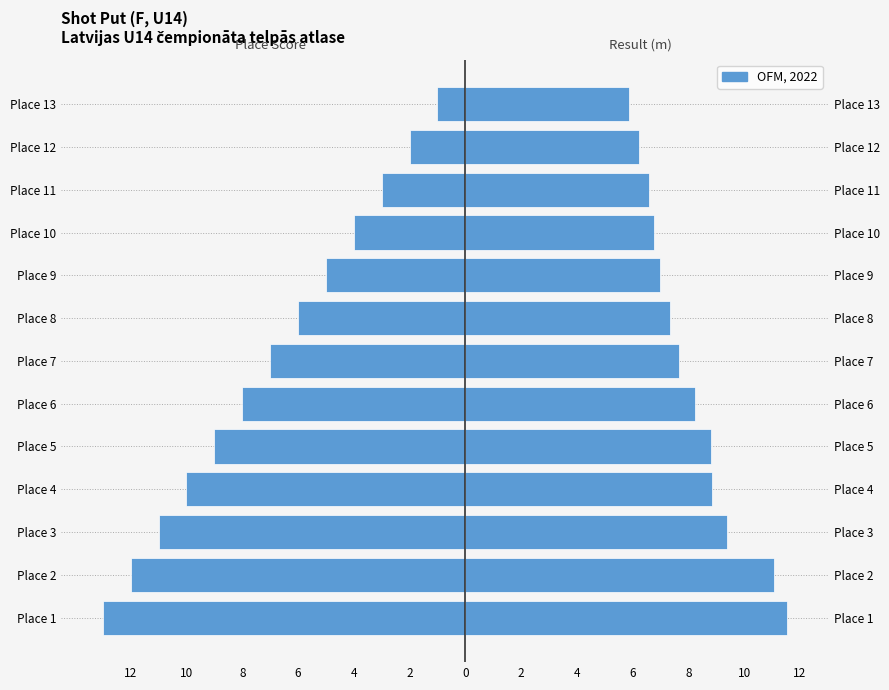

Which has a higher value, Place 6 or Place 4?

Place 6